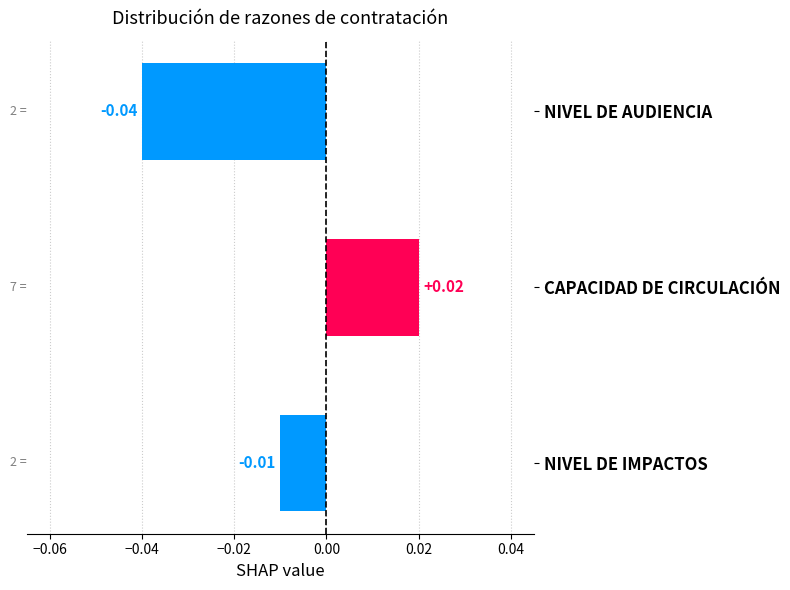

List the labels in order of value, largest first.

CAPACIDAD DE CIRCULACIÓN, NIVEL DE IMPACTOS, NIVEL DE AUDIENCIA